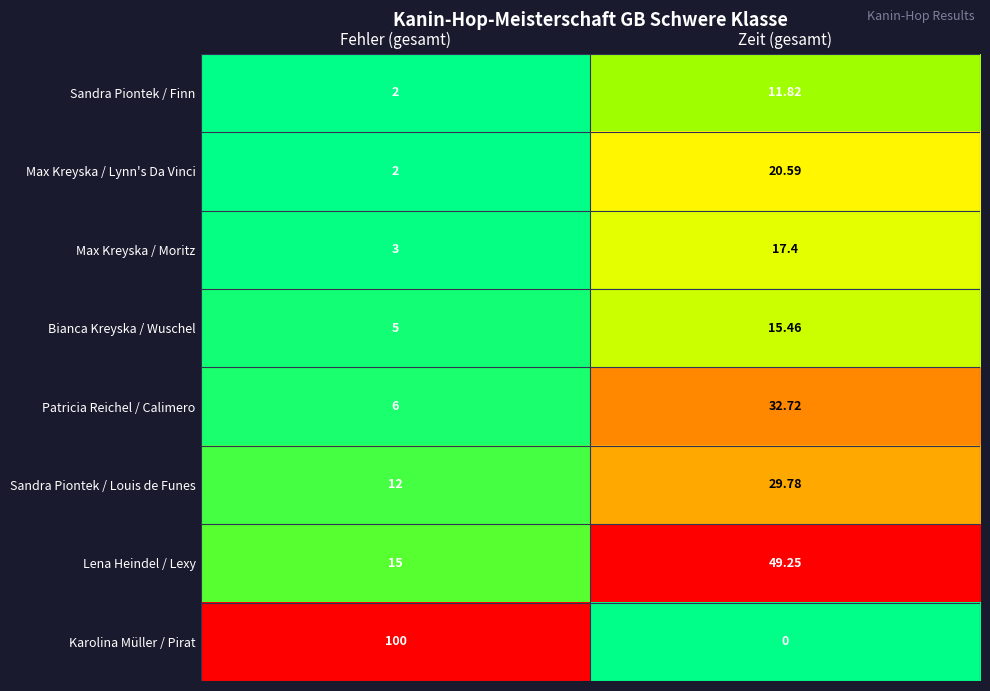

Count the number of categories in the chart.

2